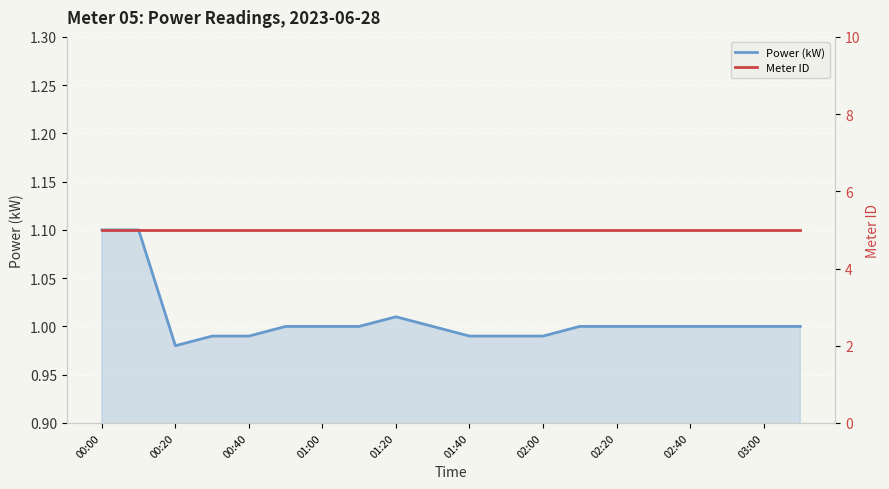

Reading left to right, what are all the values shown in this chart?

Power (kW): 1.1	1.1	1.0	1.0	1.0	1.0	1.0	1.0	1.0	1.0	1.0	1.0	1.0	1.0	1.0	1.0	1.0	1.0	1.0	1.0
Meter ID: 5.0	5.0	5.0	5.0	5.0	5.0	5.0	5.0	5.0	5.0	5.0	5.0	5.0	5.0	5.0	5.0	5.0	5.0	5.0	5.0